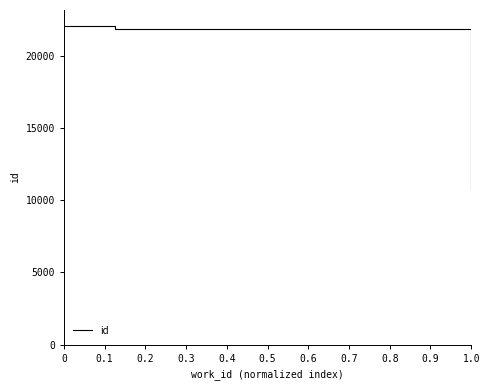

Does the chart display data point markers on the line(s)?

No